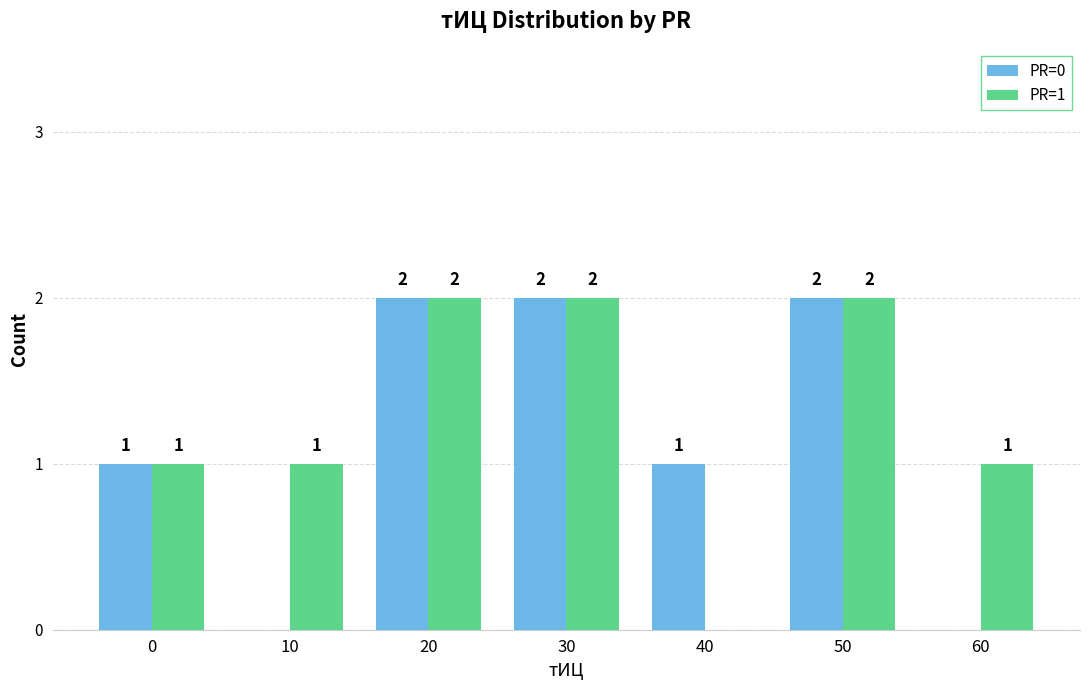

What is the total value across all series at 0?

2